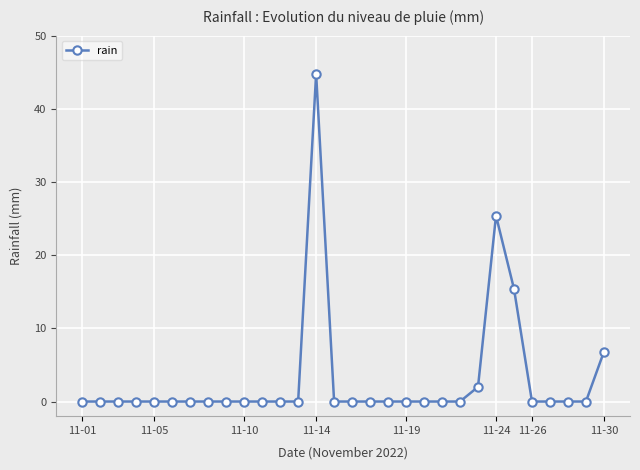

What is the greatest value displayed?

44.8